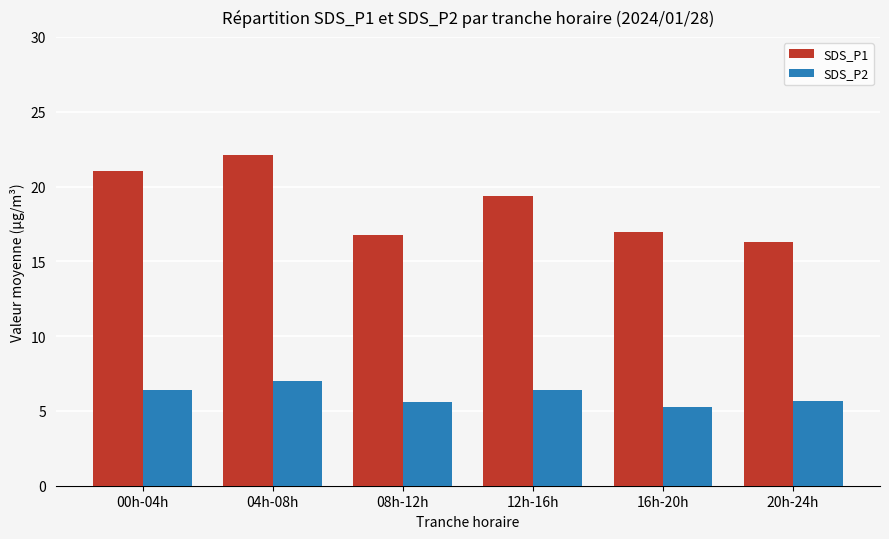

What position from the right is 08h-12h?

4